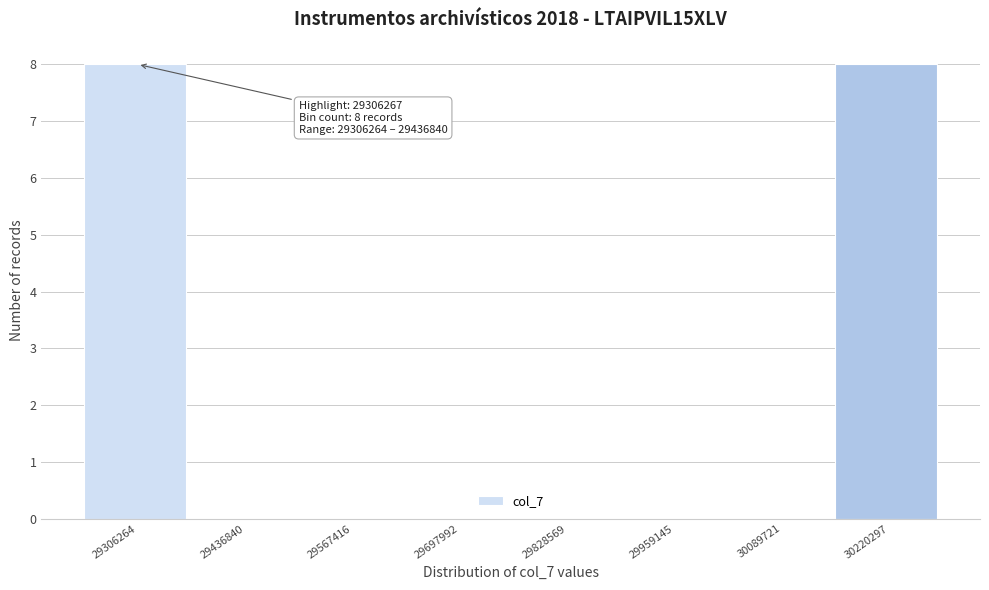

Reading left to right, transcribe all the data shown in this chart.

29306264=8	29436840=0	29567416=0	29697992=0	29828569=0	29959145=0	30089721=0	30220297=8